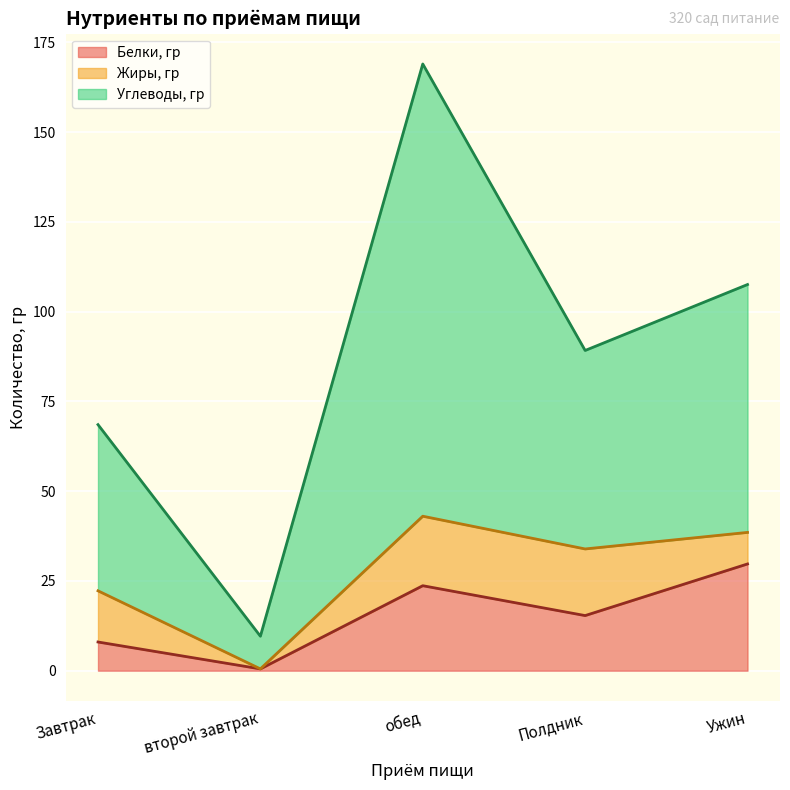

At which category does the chart reach its minimum across all series?

второй завтрак